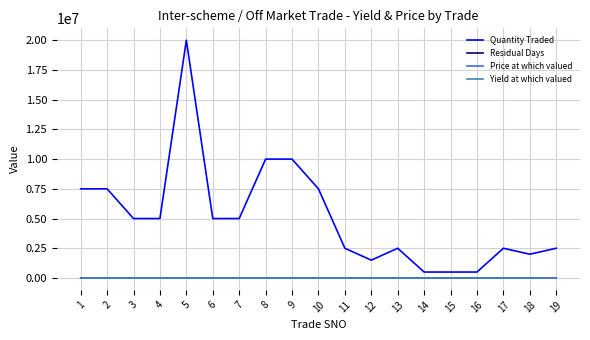

What is the difference between the Yield at which valued values at 14 and 6?

1.1